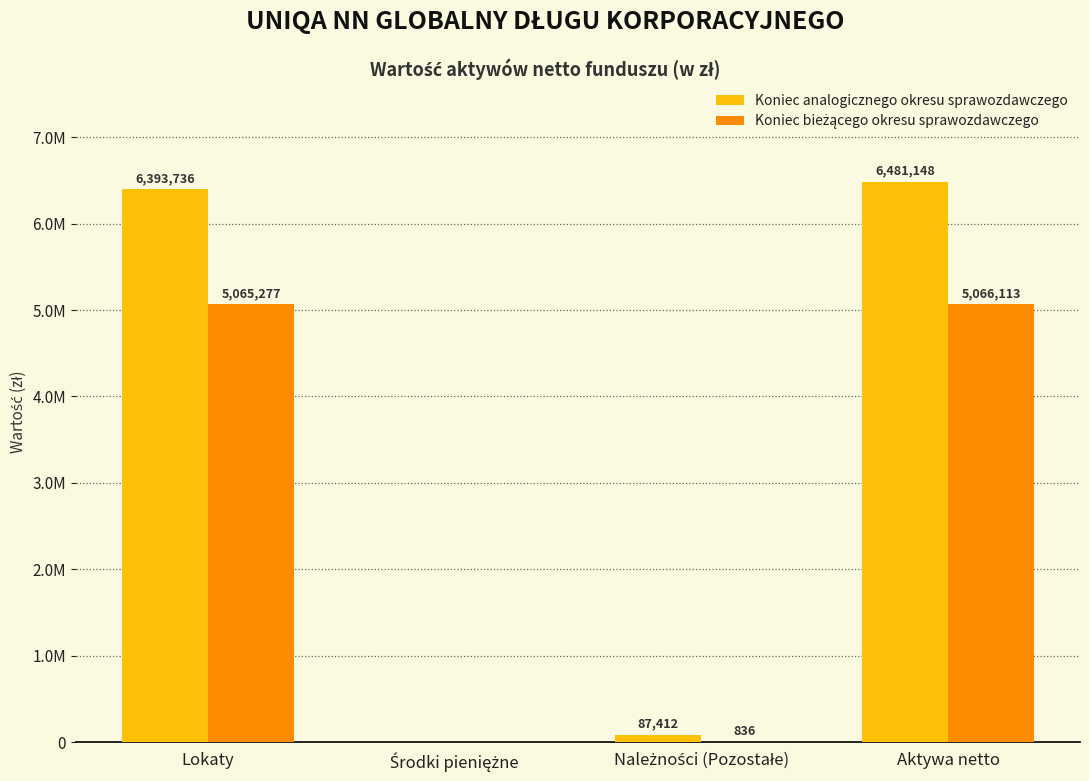

How many series are shown in this chart?

2